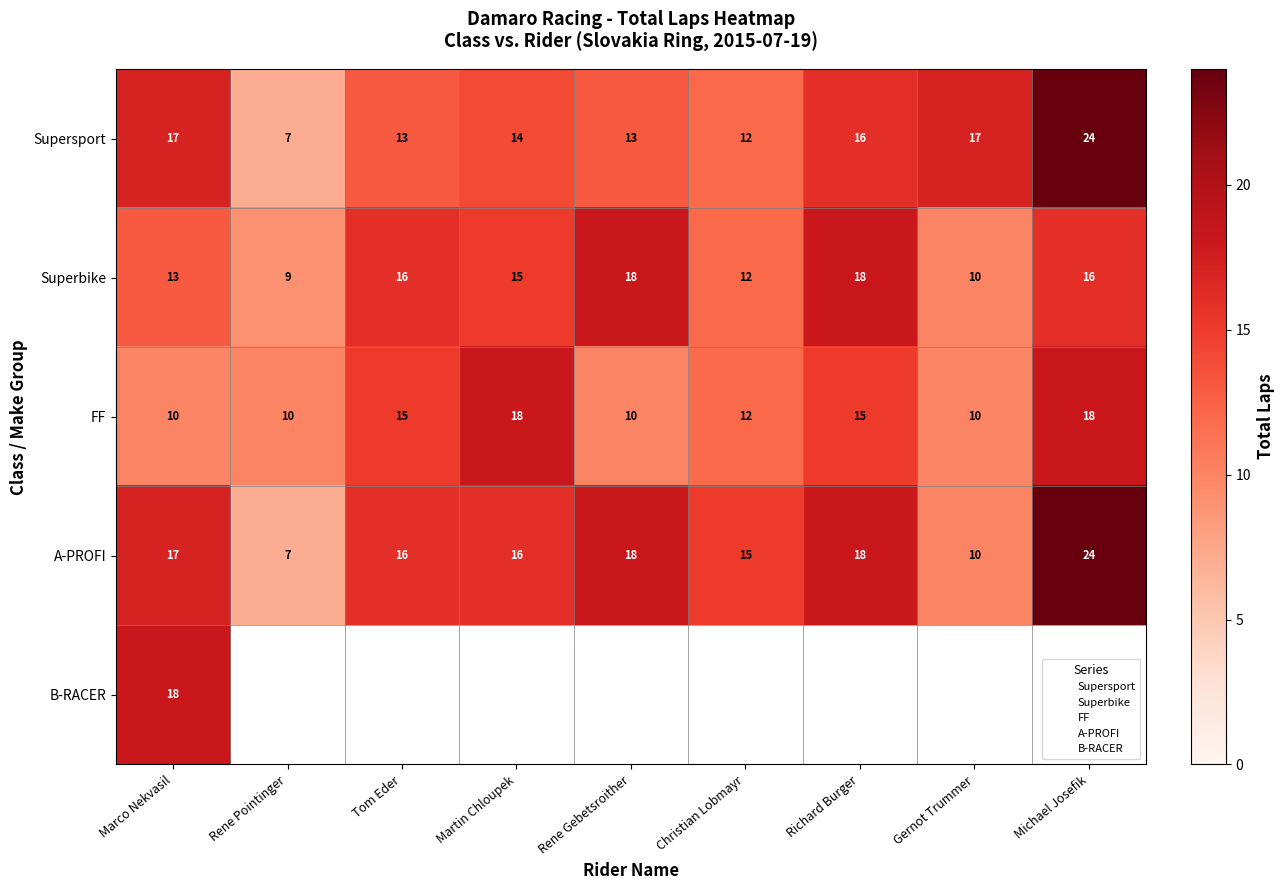

At which category does the chart reach its peak across all series?

Michael Josefik